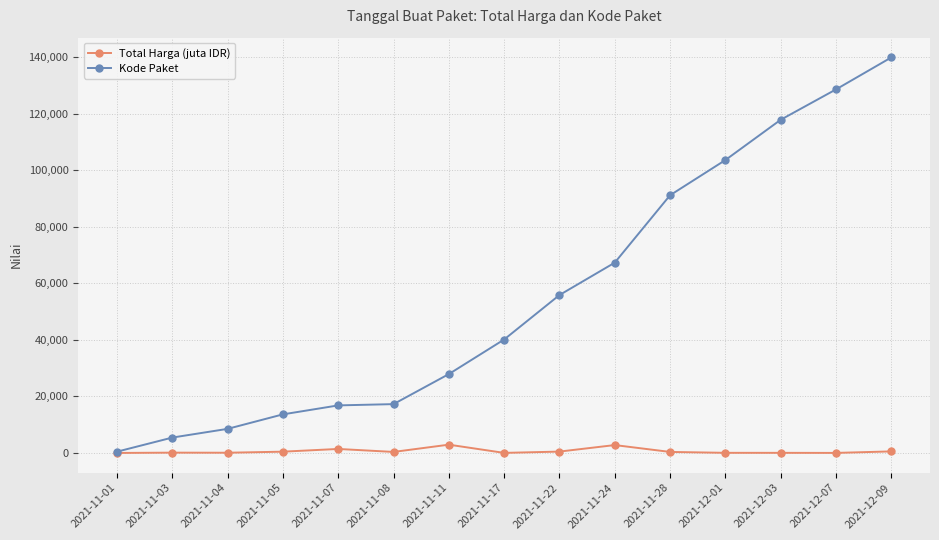

What is the total value across all series at 2021-11-05?

14116.0